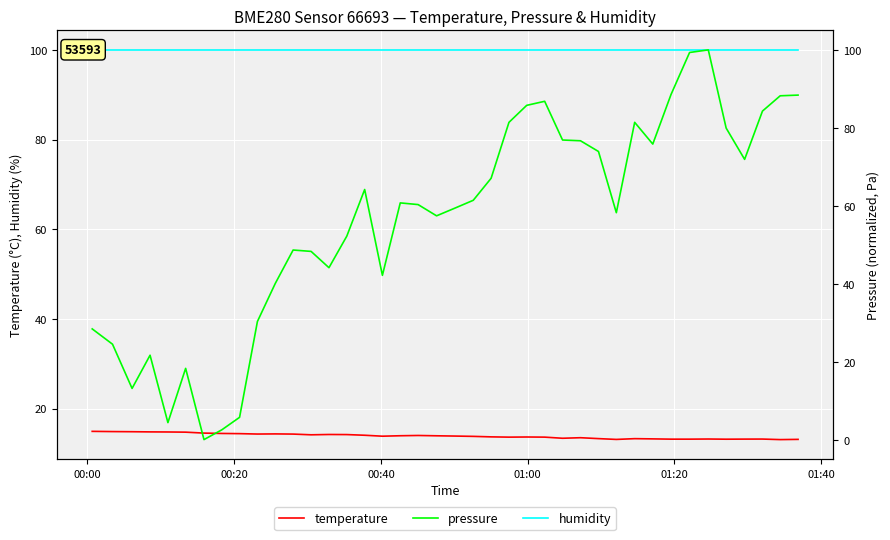

Which series has the largest total across all categories?

humidity